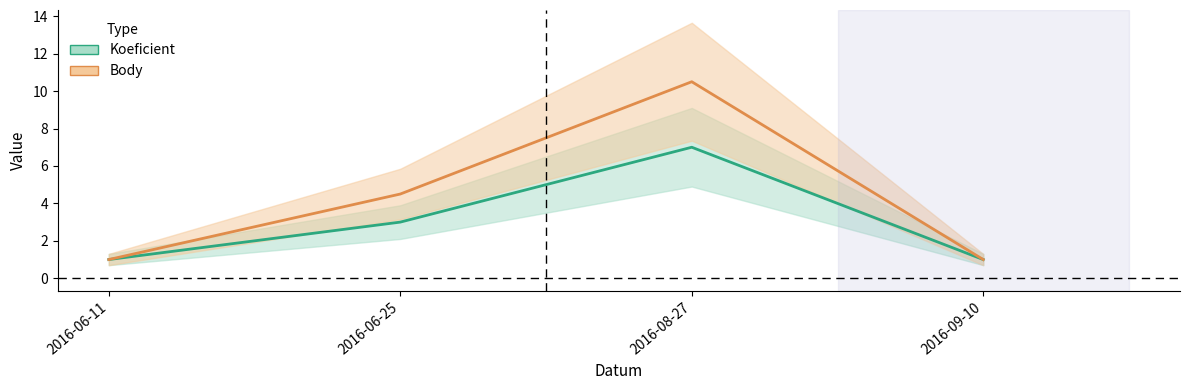

True or false: Koeficient has a value of 4.2 at 2016-06-25.

False